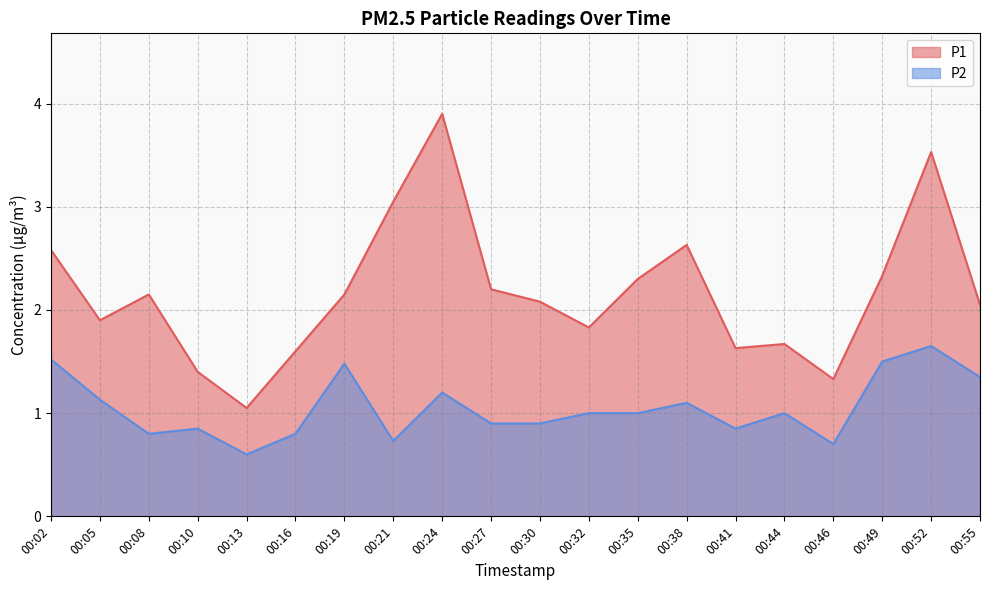

The P2 series shows 1.4 at 00:55. True or false?

True